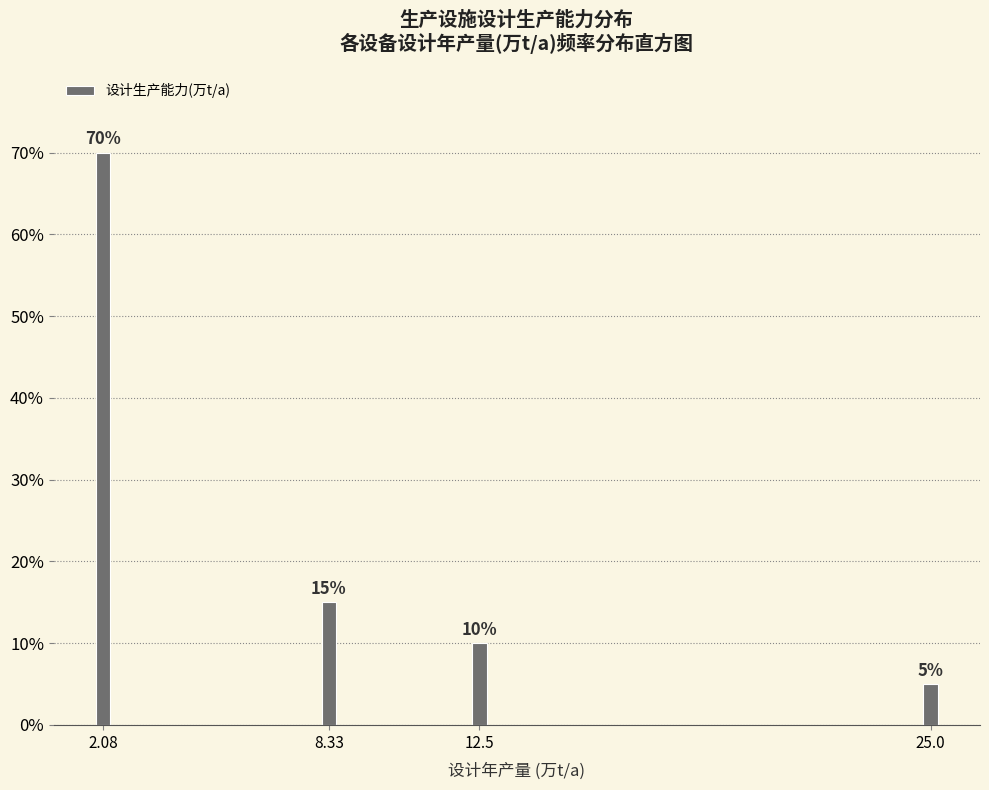

Reading left to right, extract all data points from this chart.

2.08=70	8.33=15	12.5=10	25.0=5